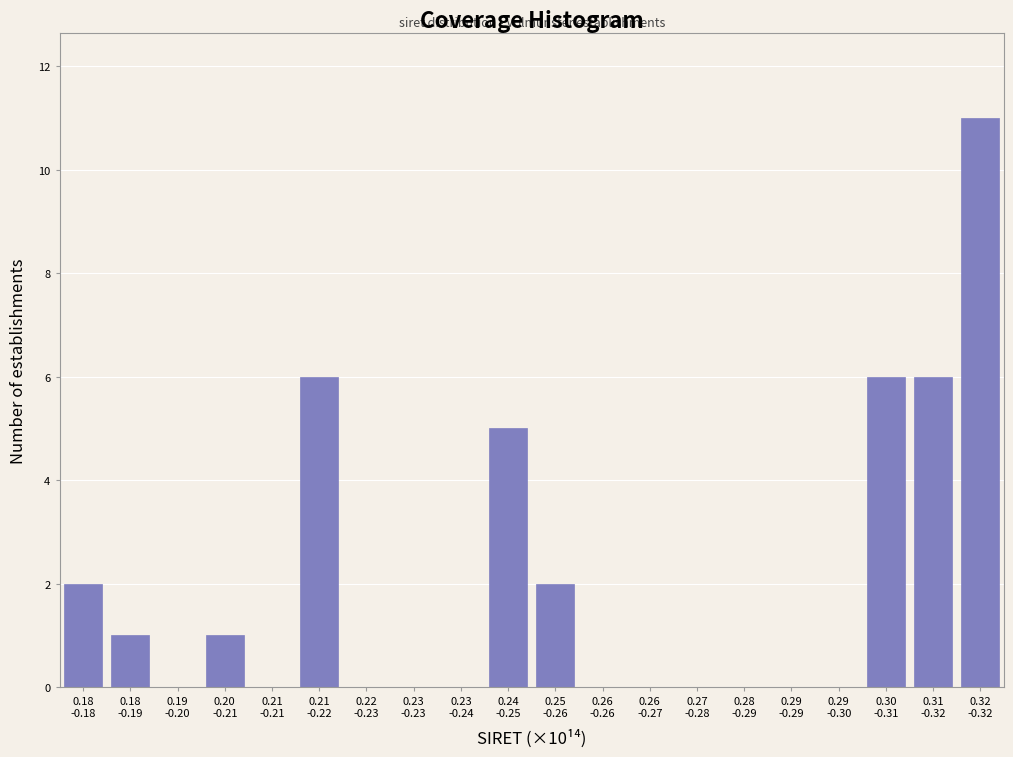

What is the greatest value displayed?

11